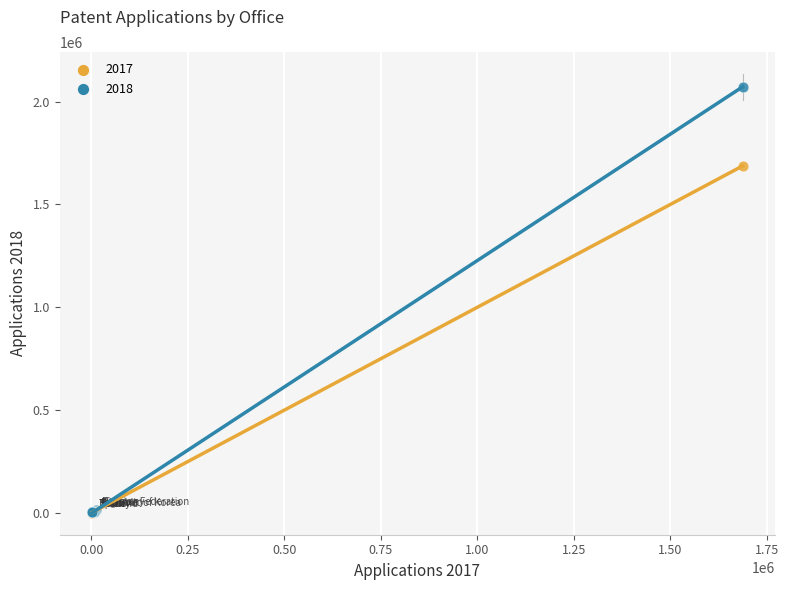

Across all series, what Y value is closest to 1037388?

1687593